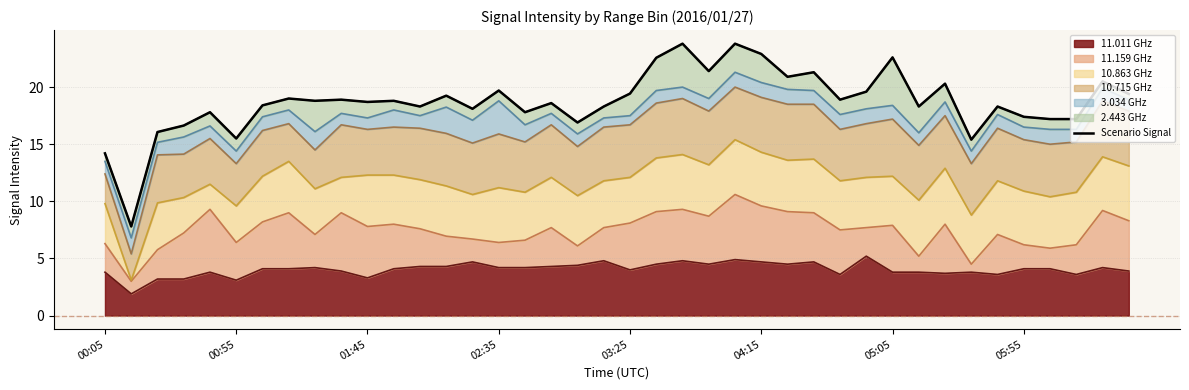

True or false: the data shows 26.6 at 39.

False